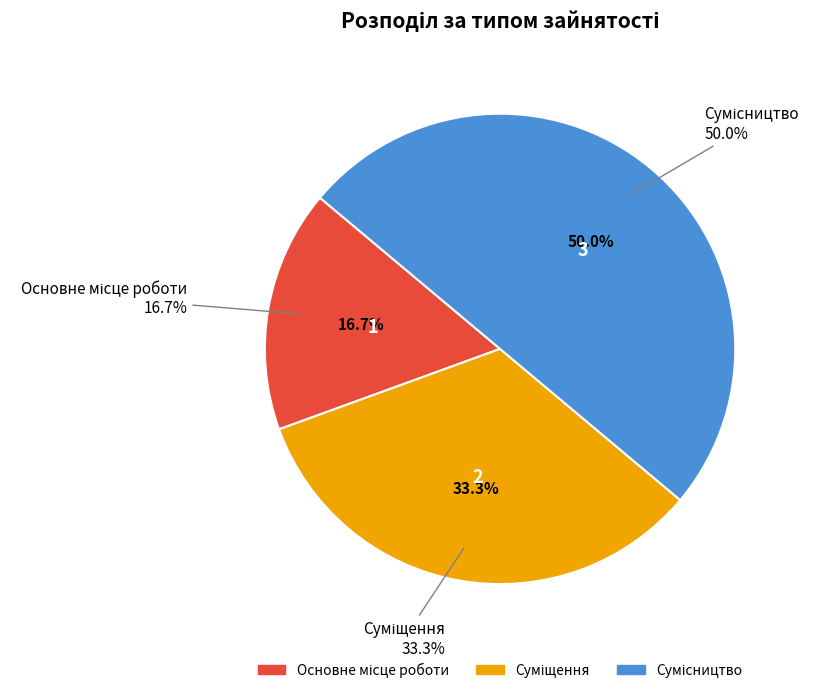

How many segments does this pie chart have?

3